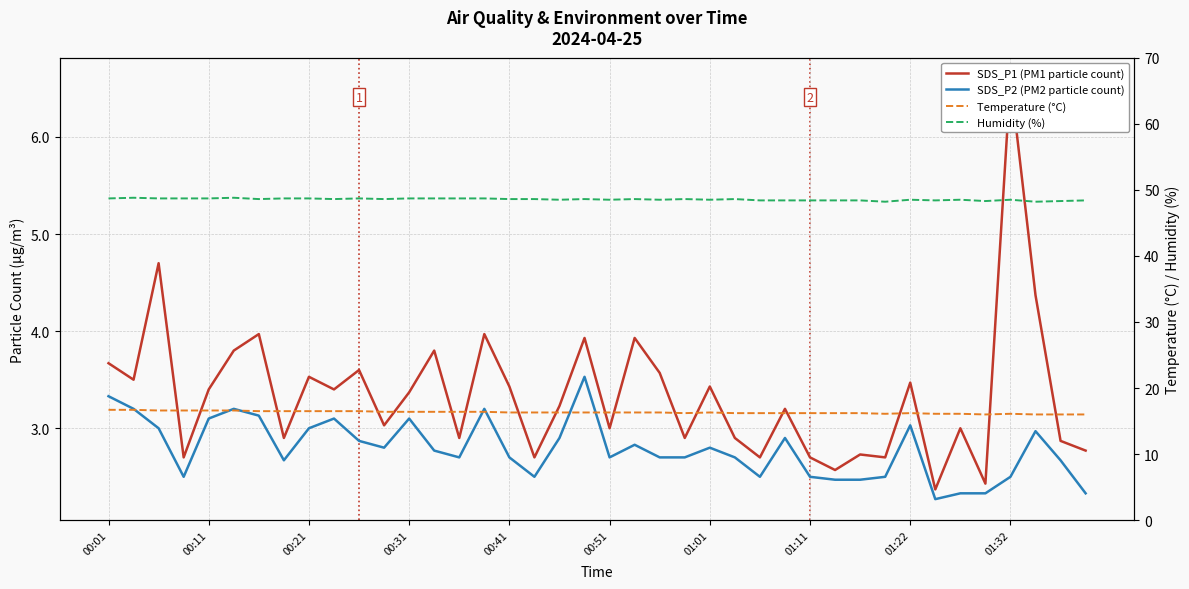

Count the number of data series in this chart.

4